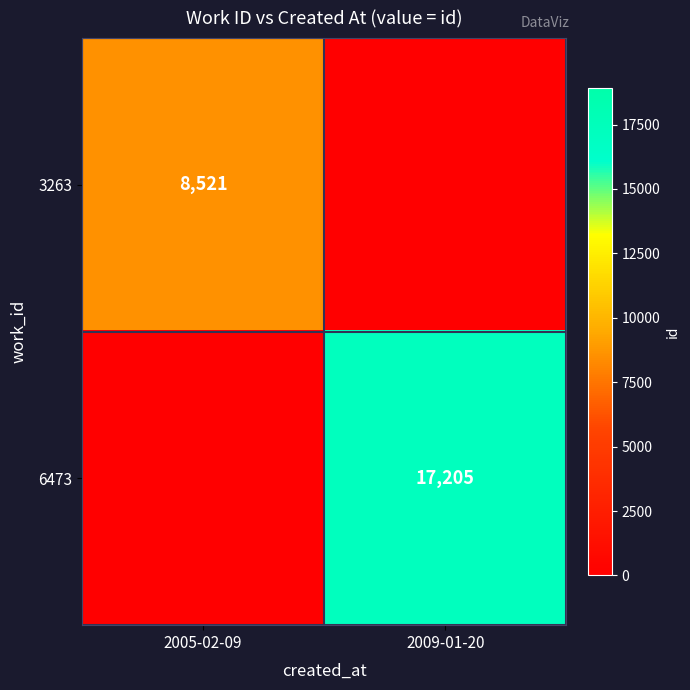

Is it true that 3263 equals 8521 at 2005-02-09?

True